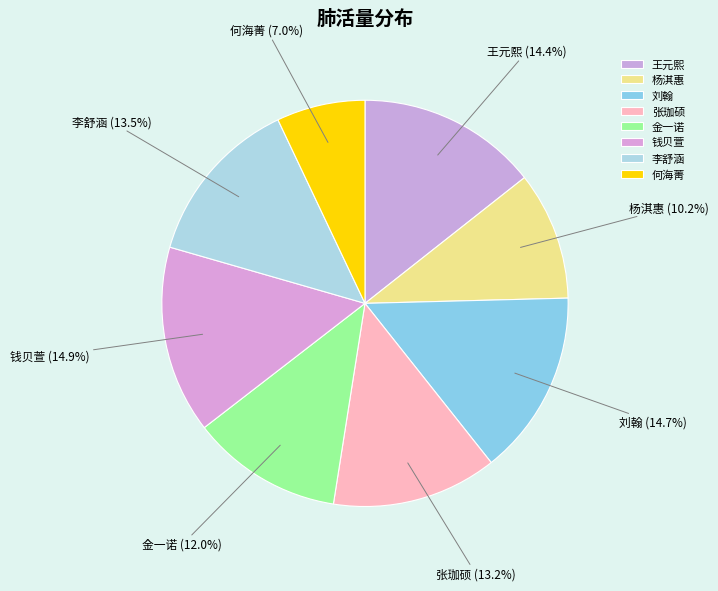

Does 金一诺 represent more than half of the total?

No